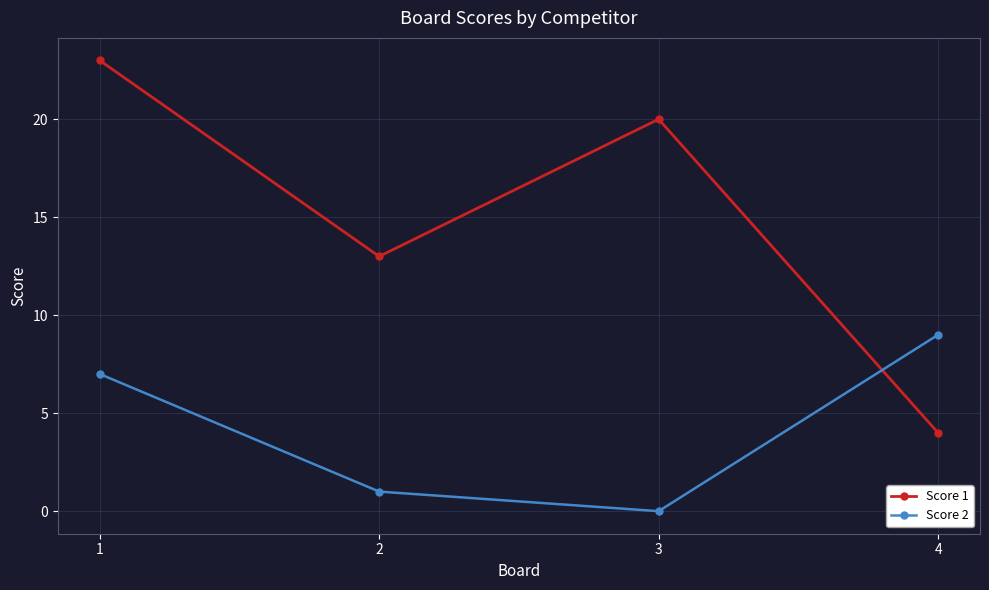

What is the difference between the Score 1 values at 4 and 3?

16